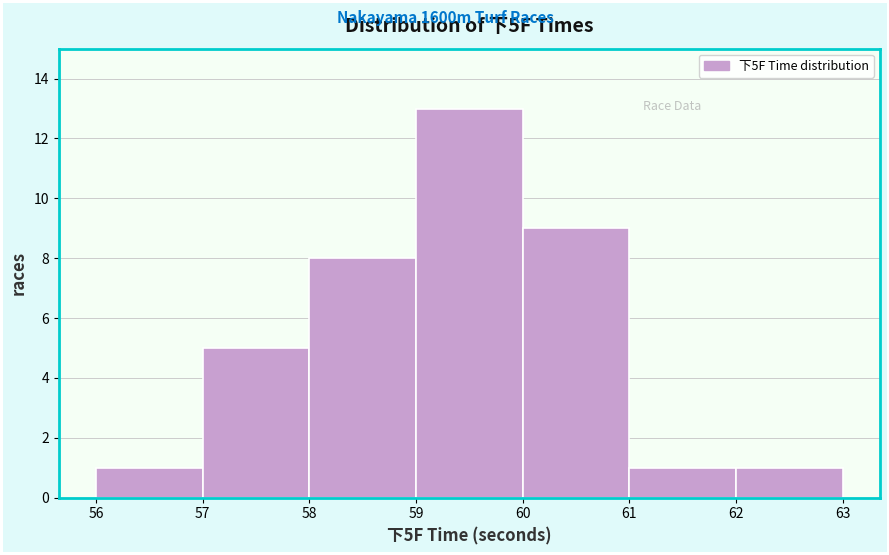

Reading left to right, list every bar in this chart as the range it spans on the x-axis followed by its height. The values are not printed on the chart, so give them approximately, as read against the axis.

56 to 57: 1
57 to 58: 5
58 to 59: 8
59 to 60: 13
60 to 61: 9
61 to 62: 1
62 to 63: 1